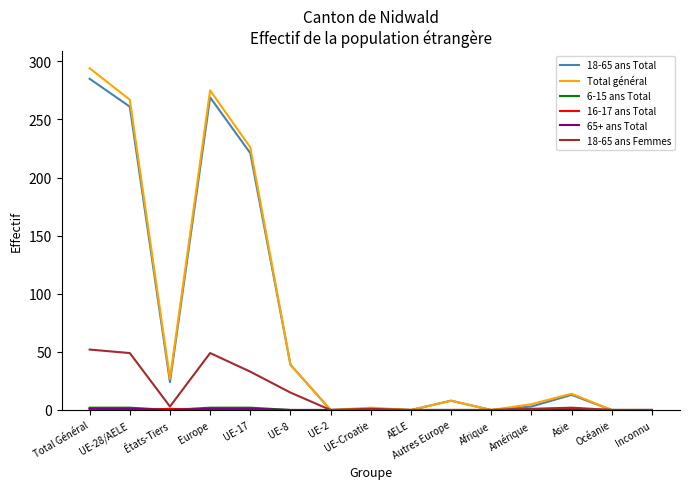

Which series changed the most between Europe and UE-Croatie?

Total général